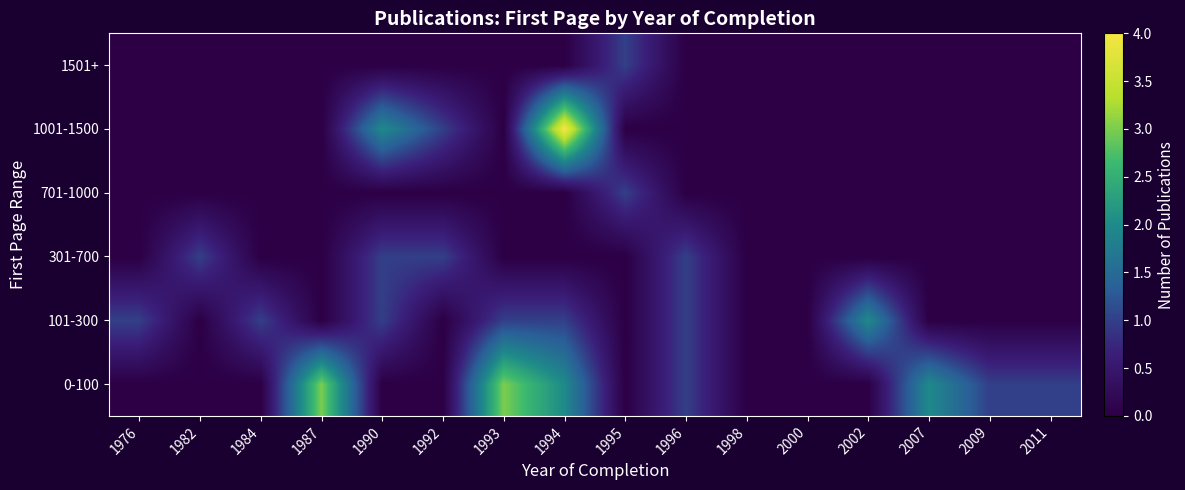

Rank the series by their maximum value, from highest to lowest.

1001-1500, 0-100, 101-300, 301-700, 701-1000, 1501+